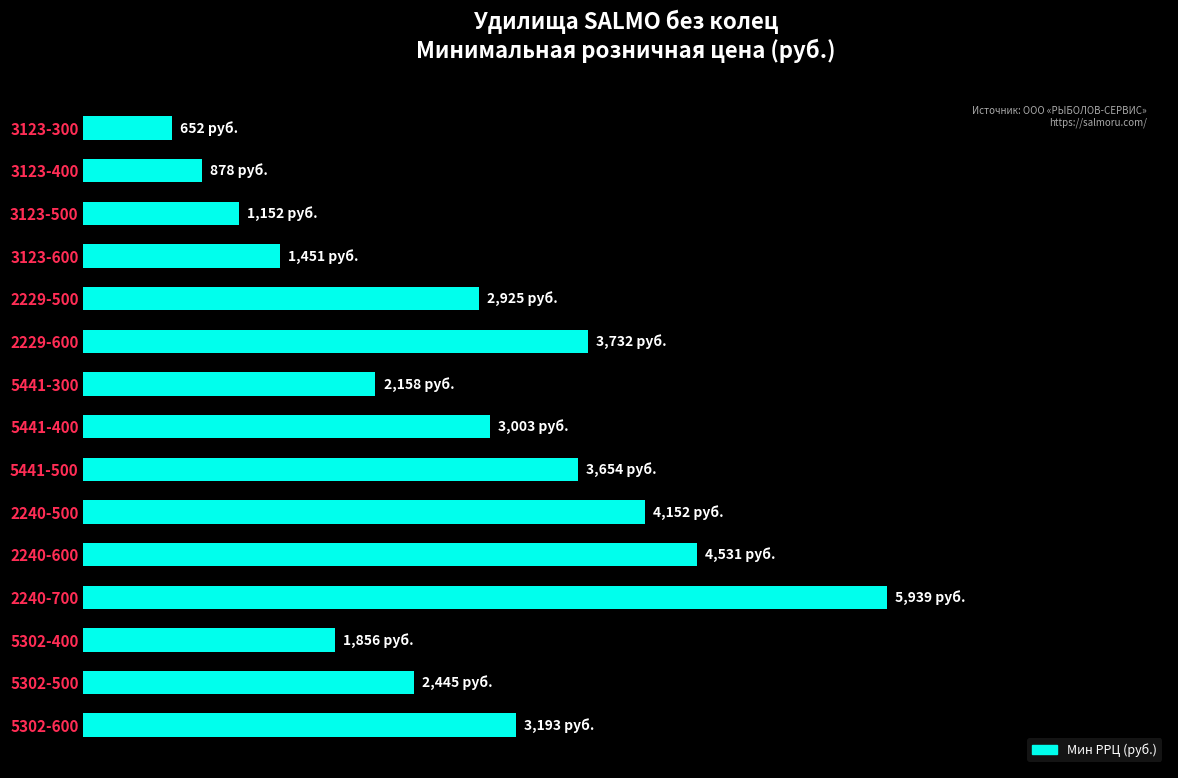

What is the smallest value displayed?

652